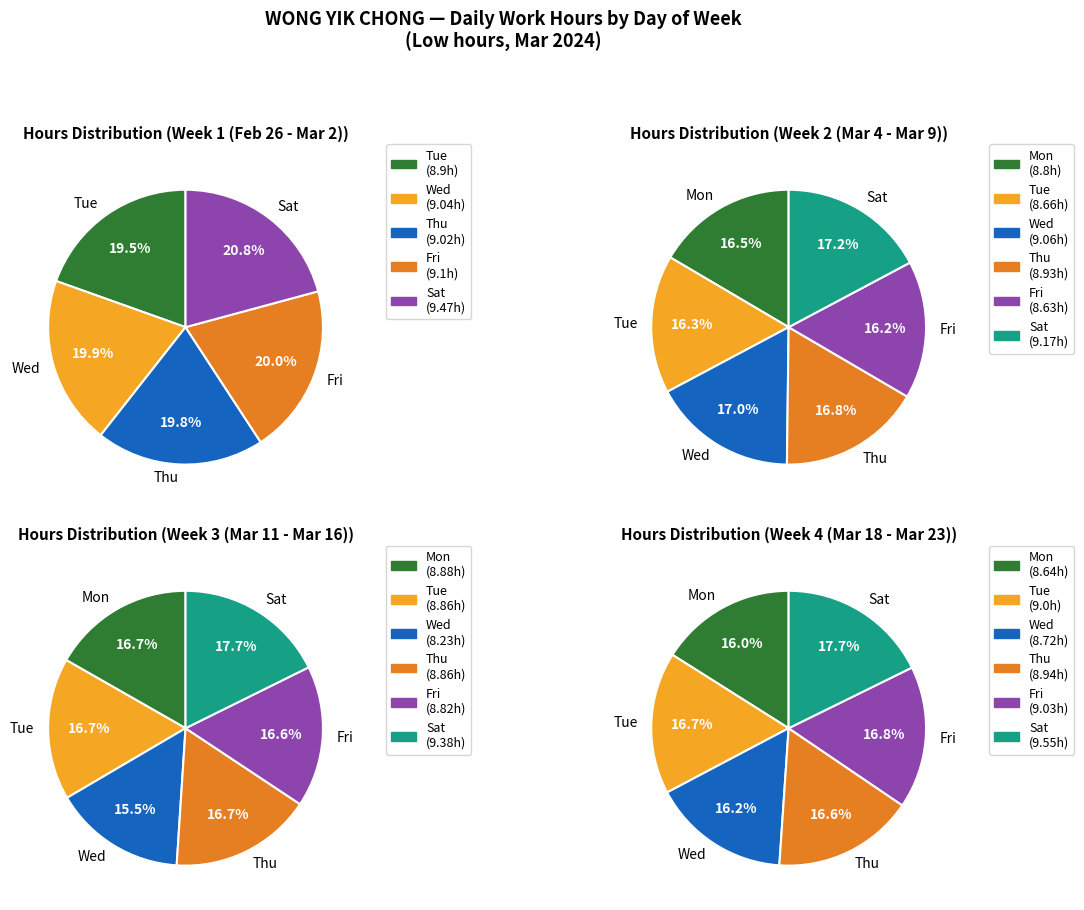

Rank the series by their maximum value, from highest to lowest.

Sat, Fri, Wed, Thu, Tue, Mon